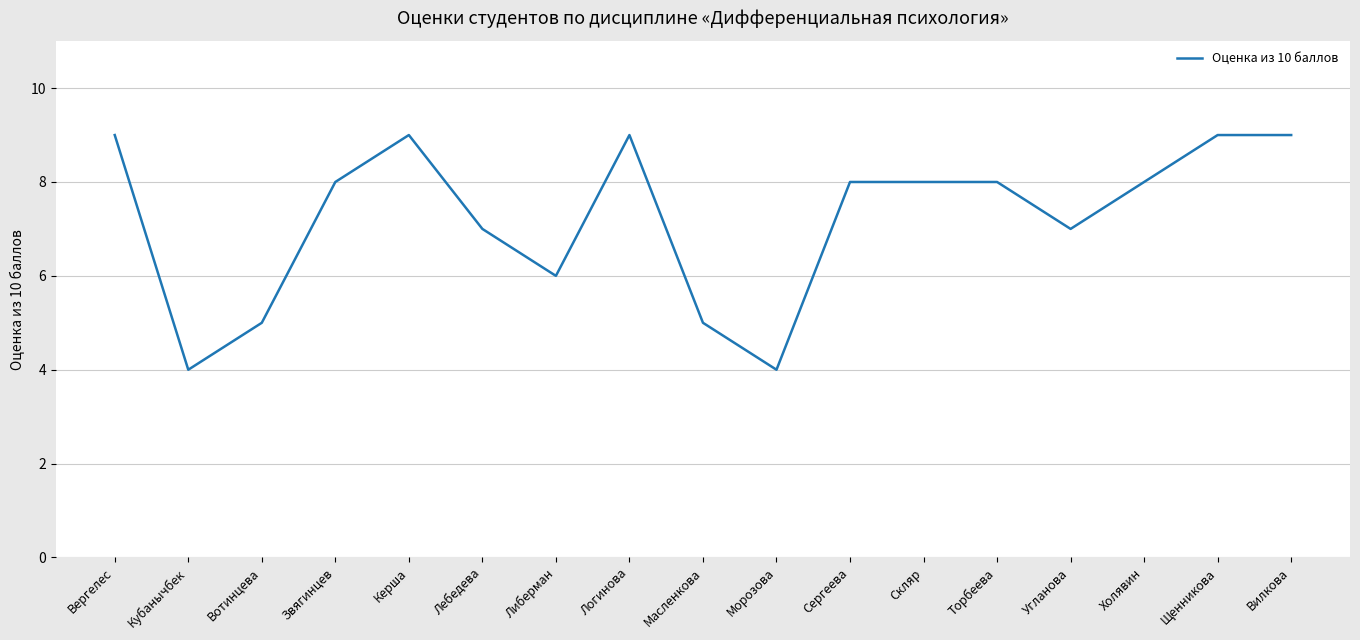

What is the minimum value shown in the chart?

4